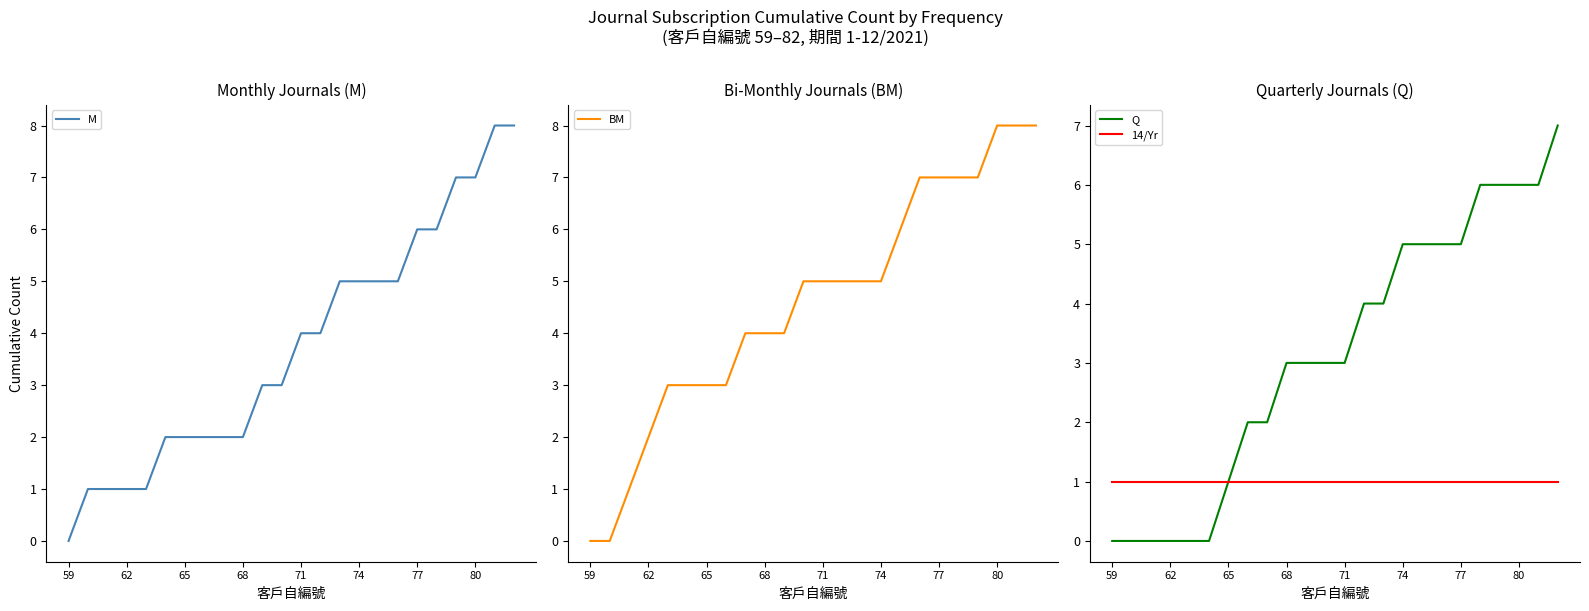

Which series has the largest total across all categories?

BM